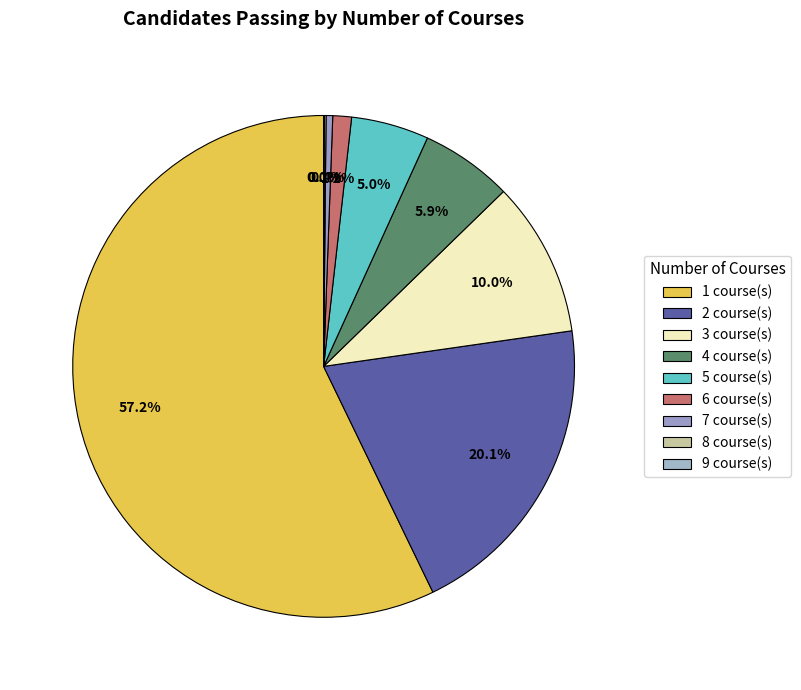

Count the number of slices in the pie.

9